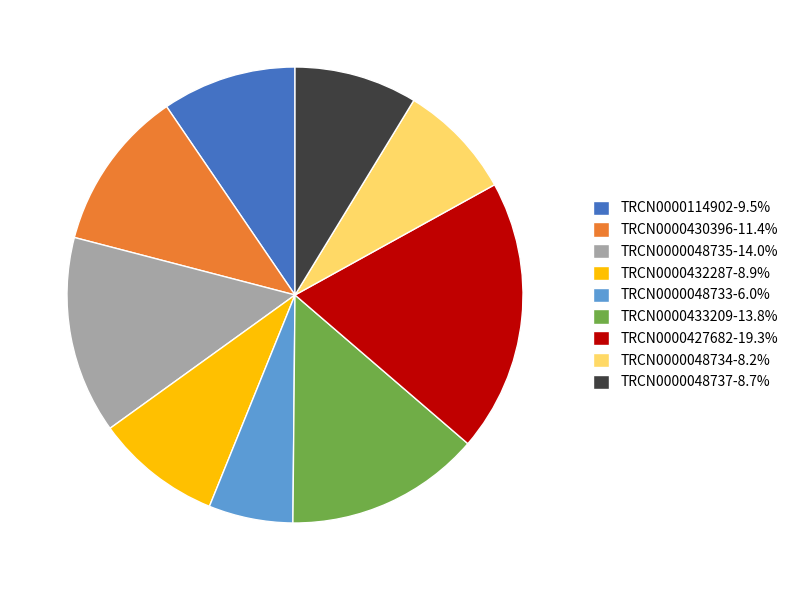

Is TRCN0000048733 the majority of the pie?

No